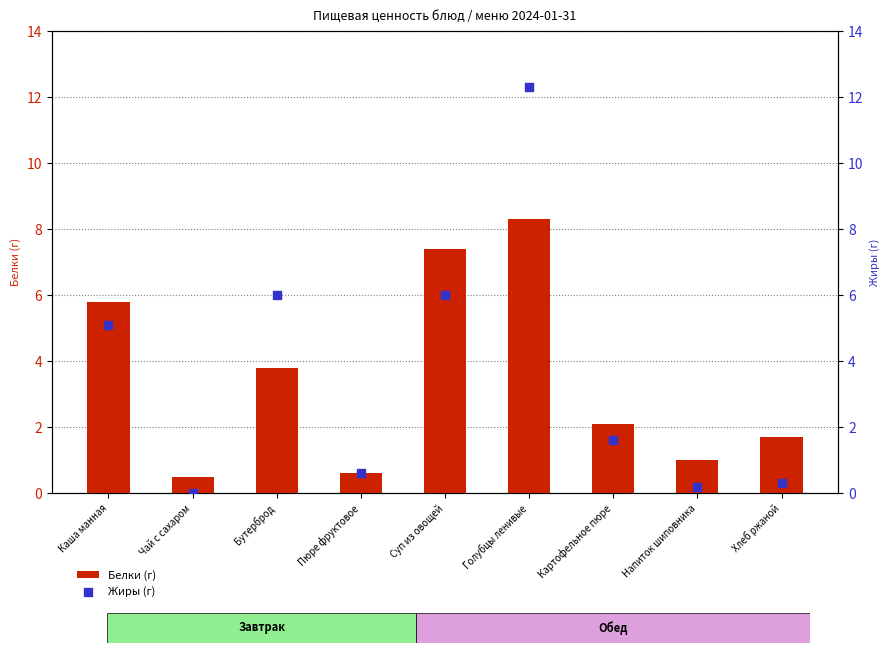

Is the value of Жиры (г) at Суп из овощей greater than the value of Белки (г) at Пюре фруктовое?

Yes